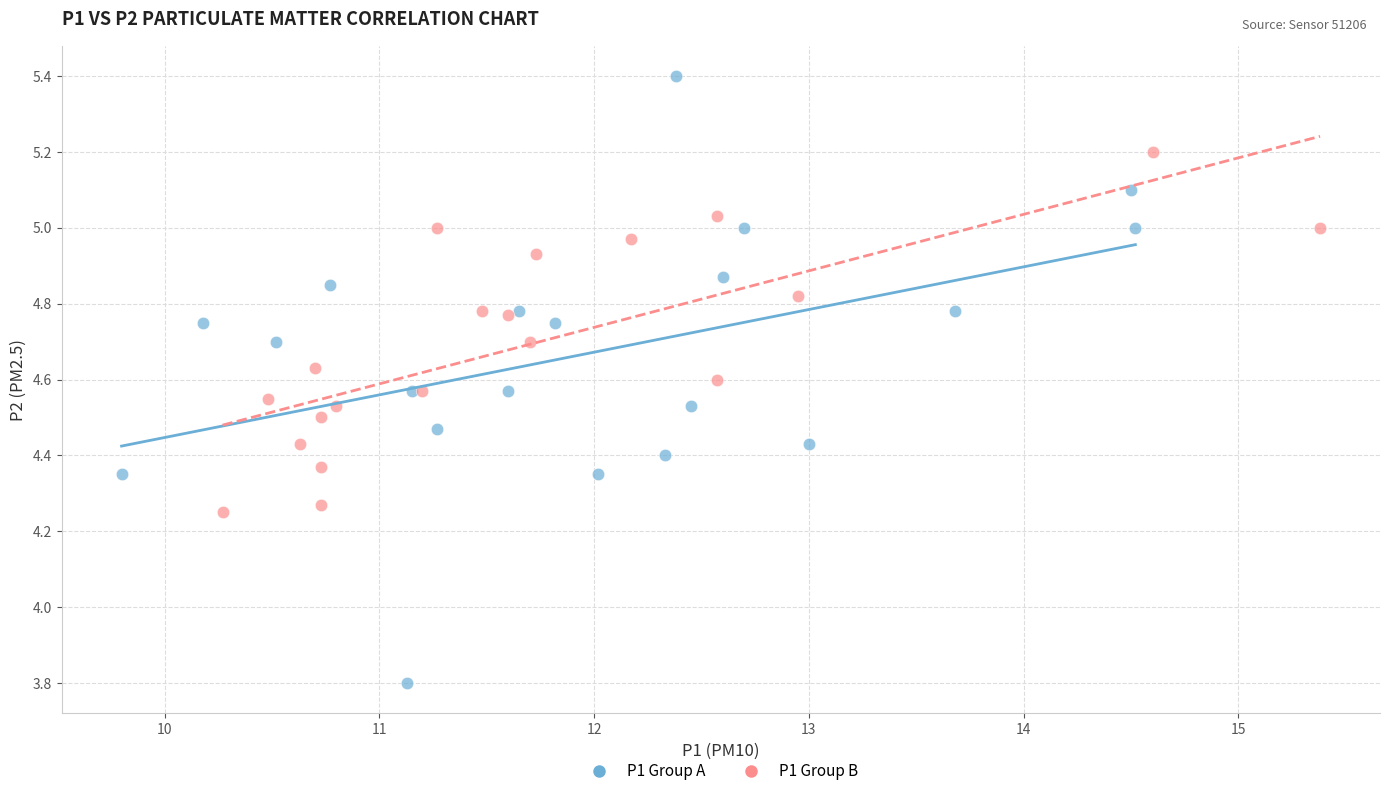

Which series has the widest spread of Y values?

P1 Group A